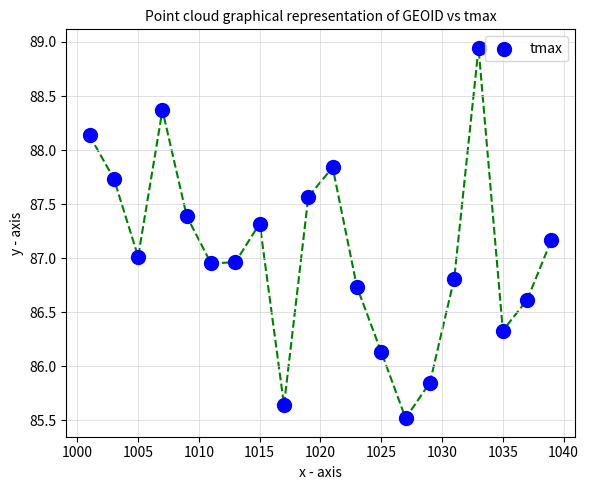

What is the range of Y values (max minus min)?

3.4